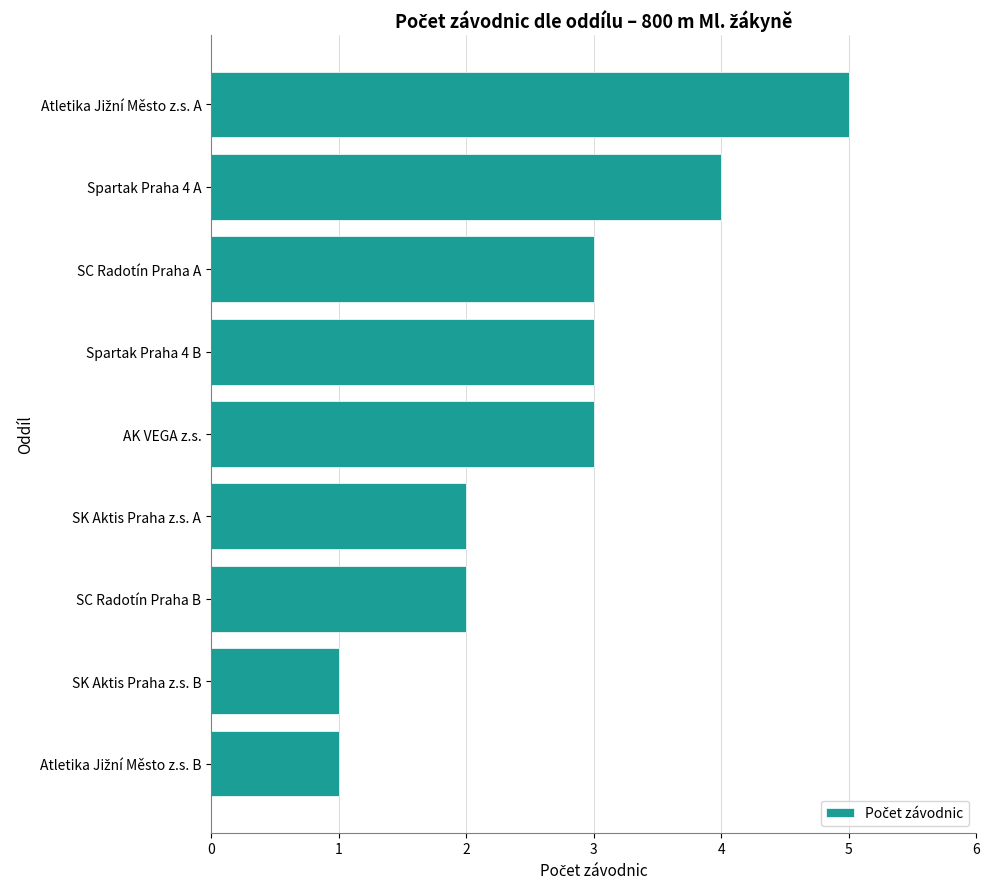

Count the values in the range 2 to 3.

5